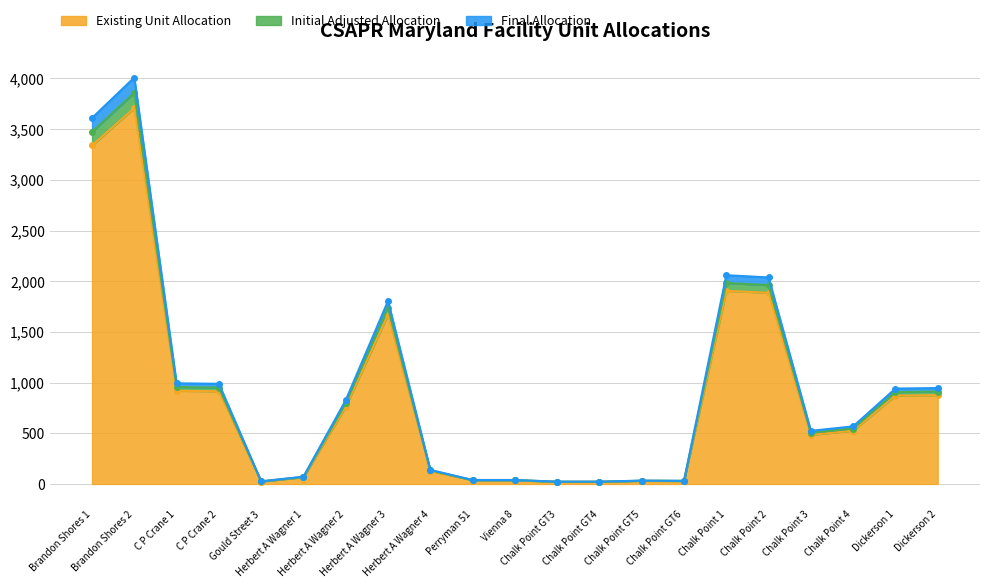

How many data points in Initial Adjusted Allocation are above 568?

10